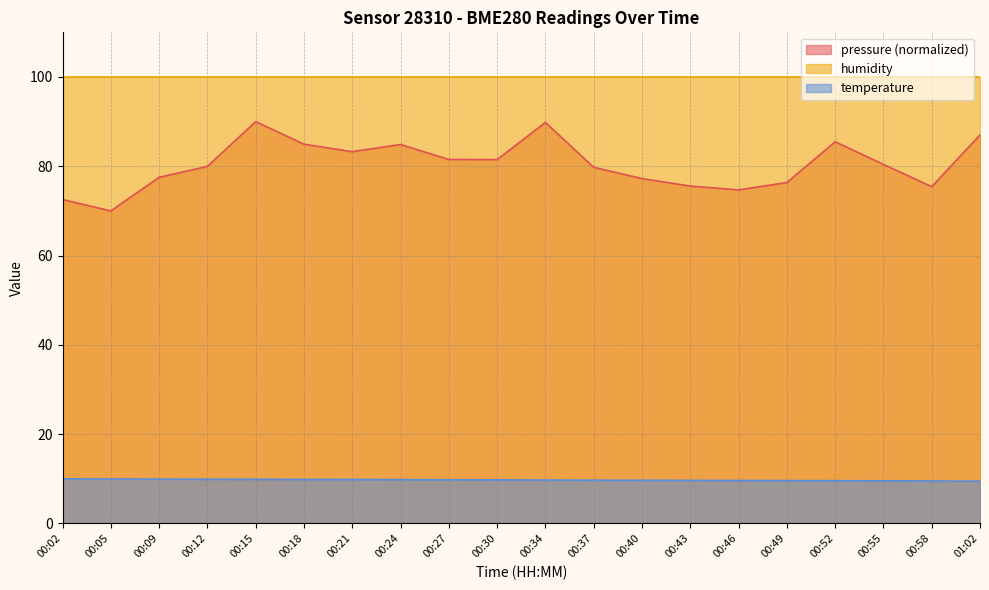

At which category does the chart reach its peak across all series?

00:15